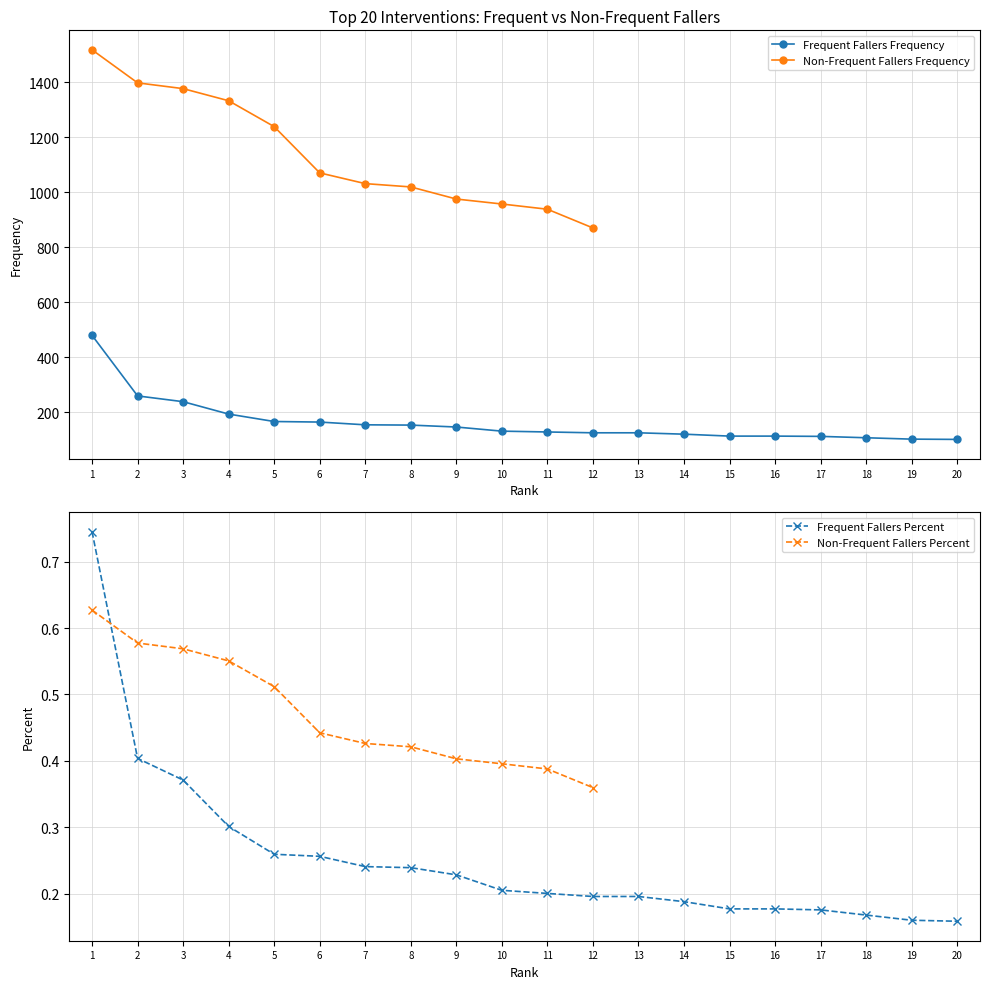

What is the minimum value for Frequent Fallers Frequency?

102